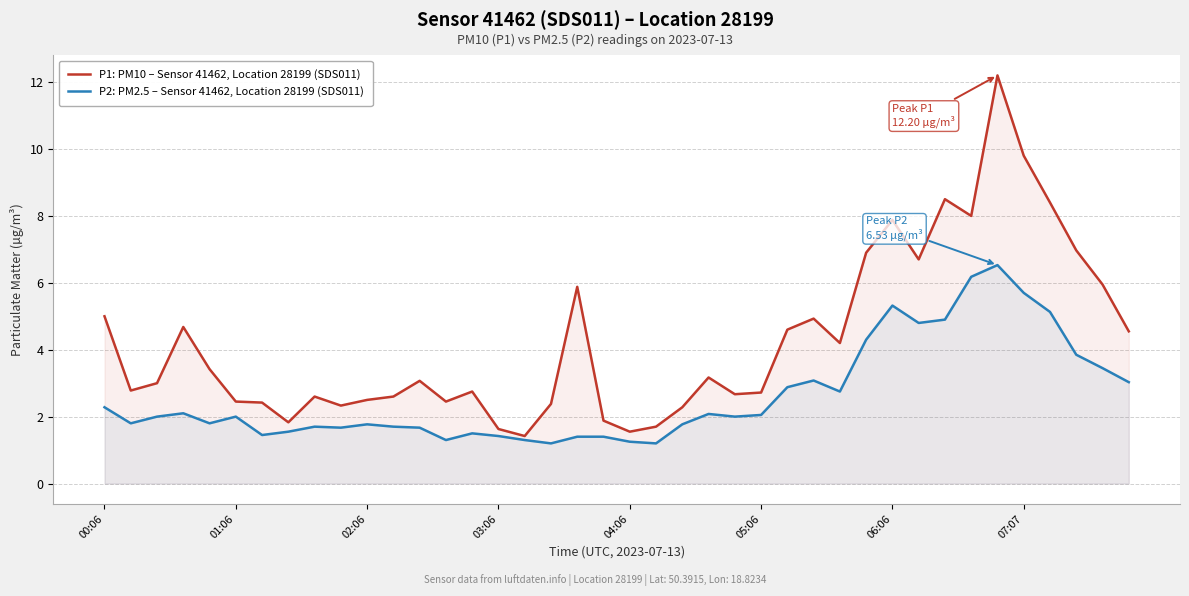

Which series has the widest spread of values?

P1: PM10 – Sensor 41462, Location 28199 (SDS011)